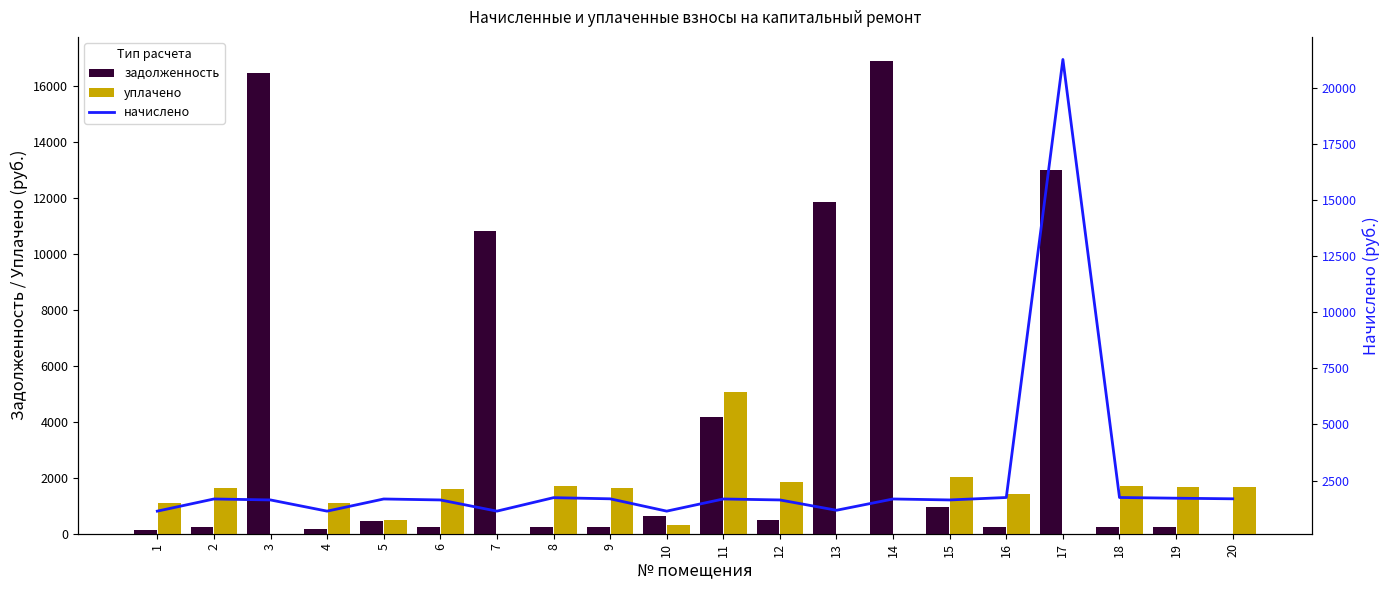

List the labels in order of начислено value, largest first.

17, 16, 18, 8, 19, 9, 20, 2, 5, 11, 14, 3, 6, 12, 15, 13, 1, 4, 7, 10